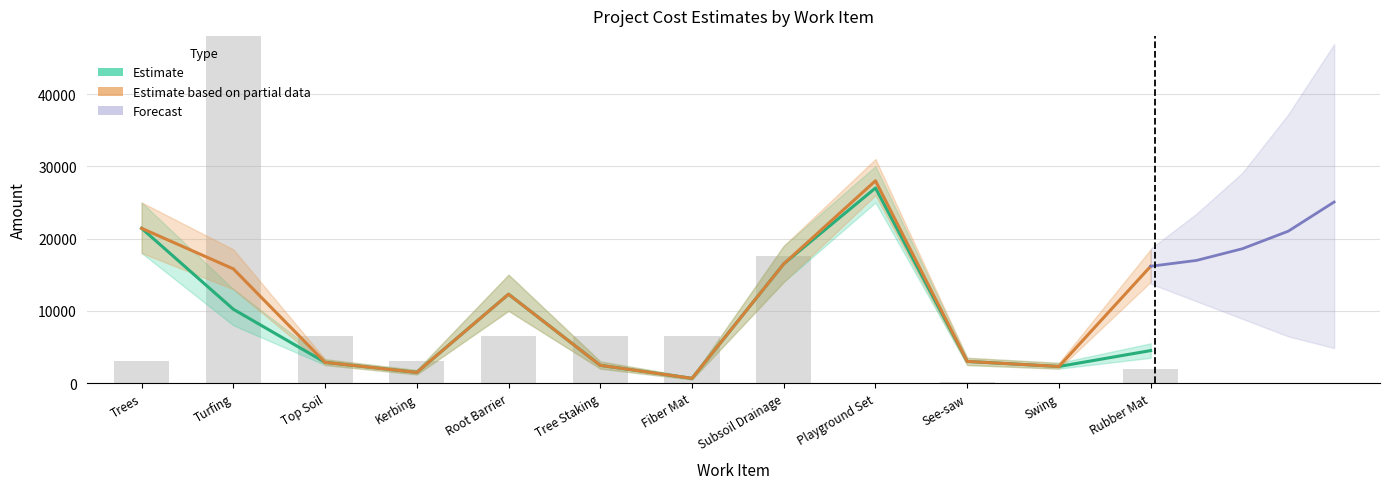

At which category is the sum across all series the highest?

Playground Set